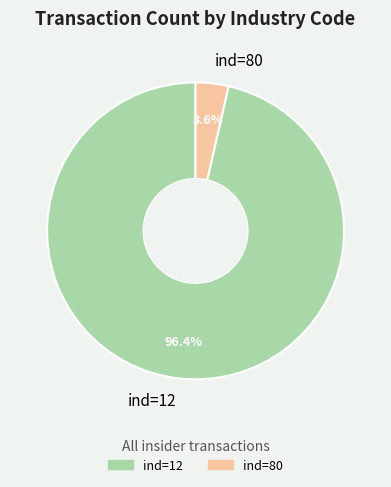

Is there a majority slice in this chart?

Yes